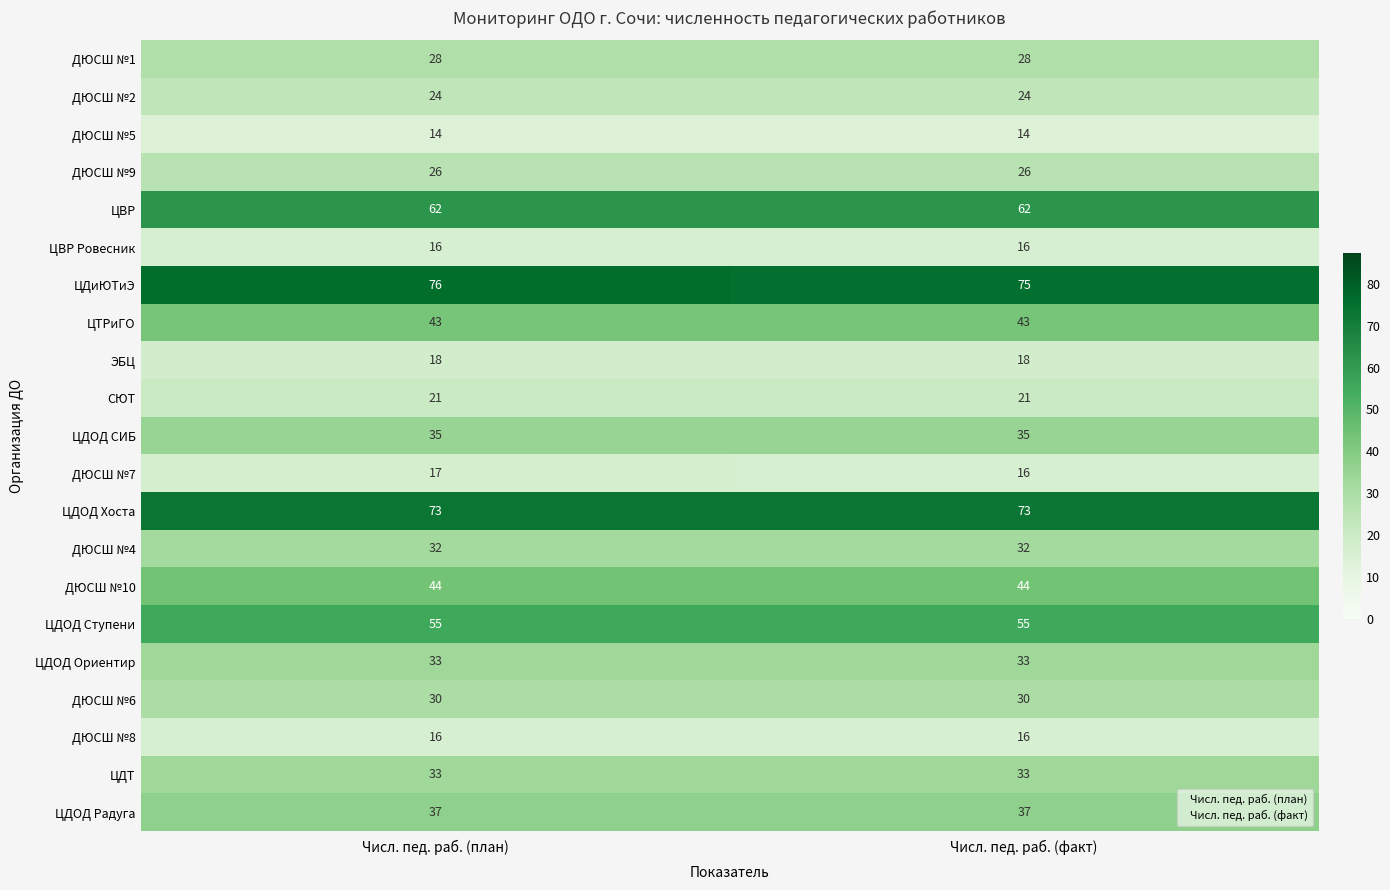

The ЦДТ series shows 33 at Числ. пед. раб. (факт). True or false?

True